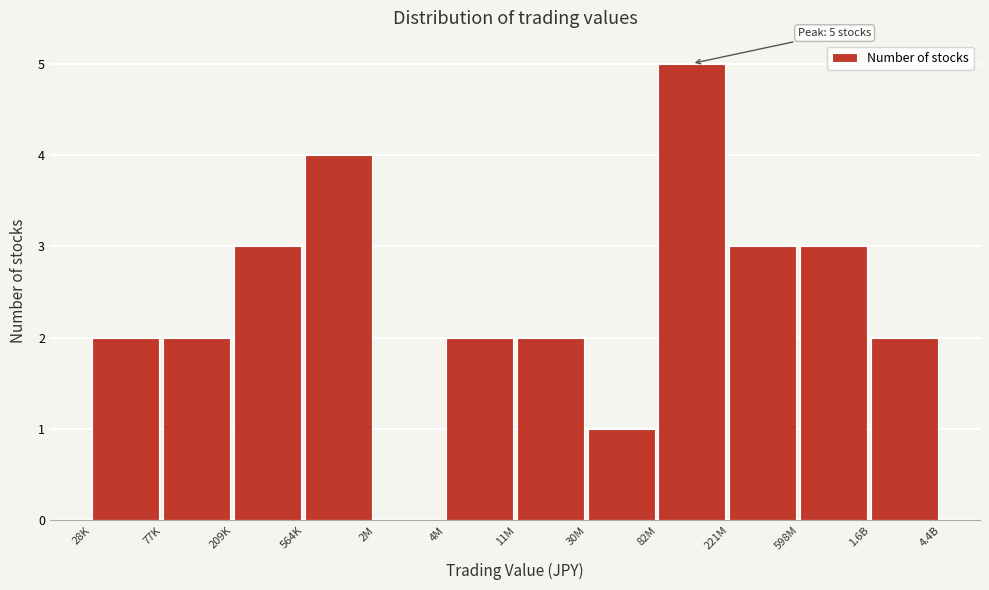

Reading left to right, what are all the values shown in this chart?

28K=2	77K=2	209K=3	564K=4	2M=0	4M=2	11M=2	30M=1	82M=5	221M=3	598M=3	1.6B=2